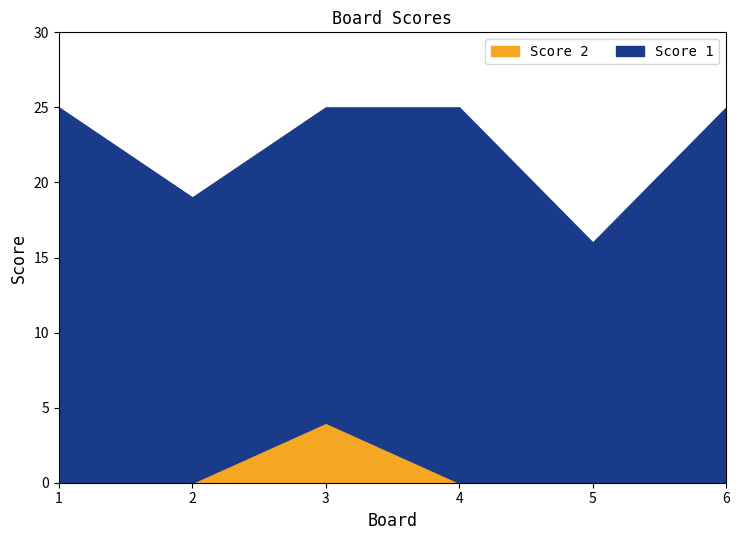

How many data points in Score 1 are less than 25?

3